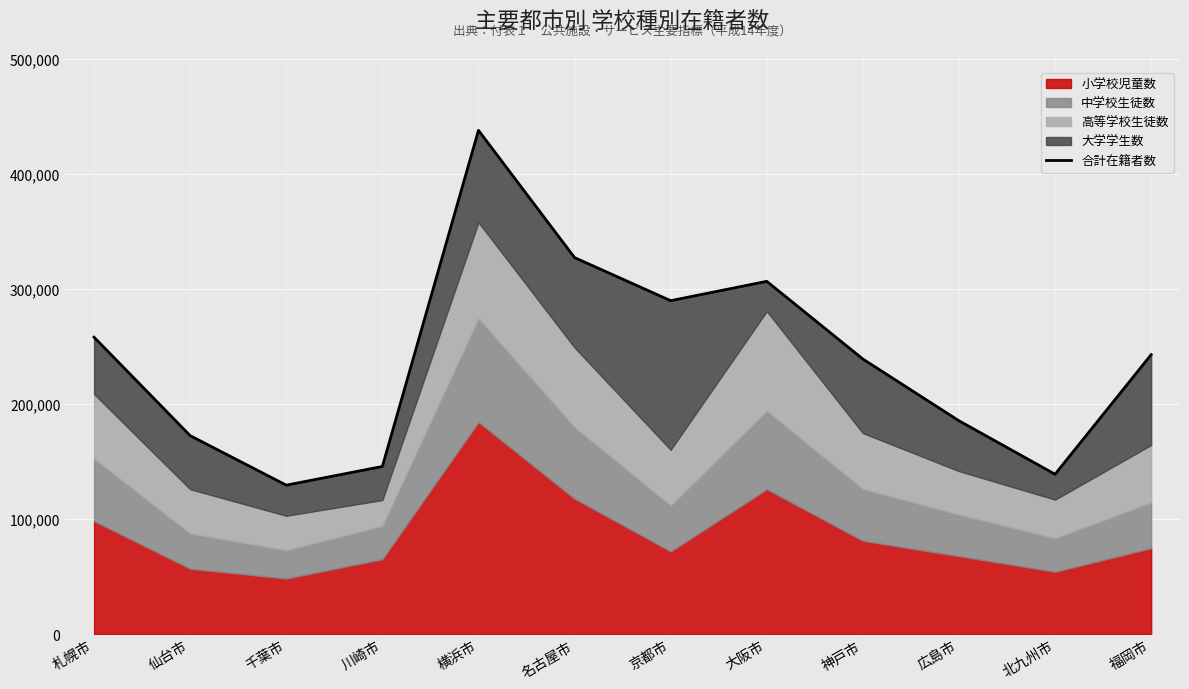

The chart shows a value of 139059 at 北九州市. True or false?

True